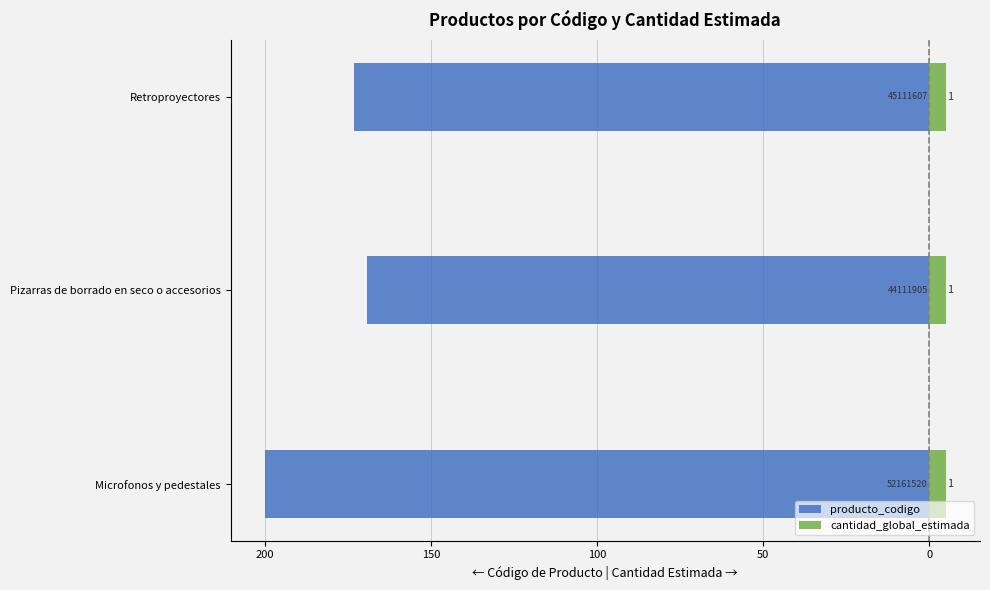

What are all the series names shown in the legend?

producto_codigo, cantidad_global_estimada